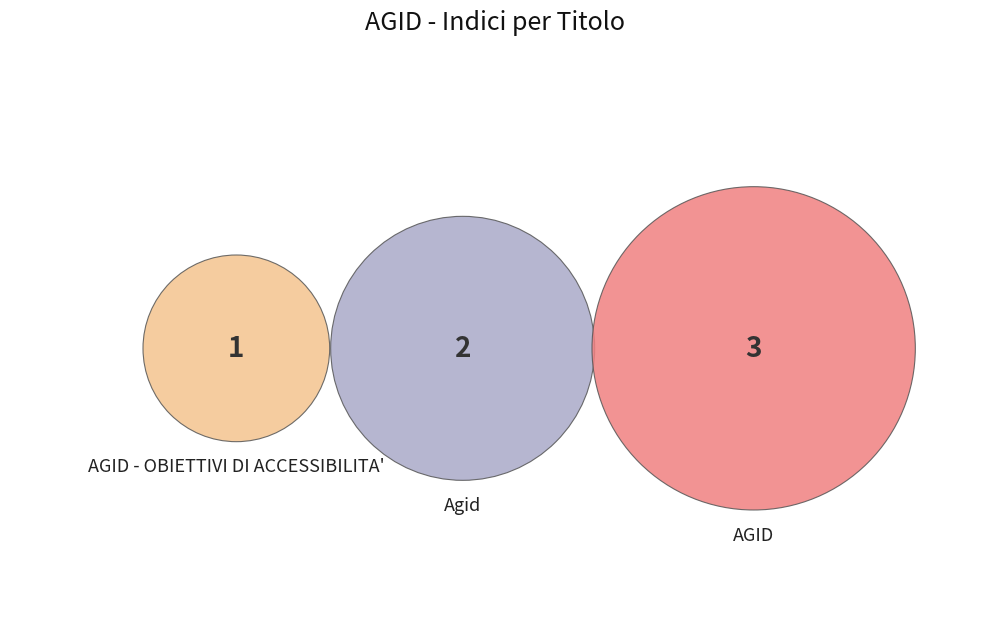

Does Agid represent more than half of the total?

No